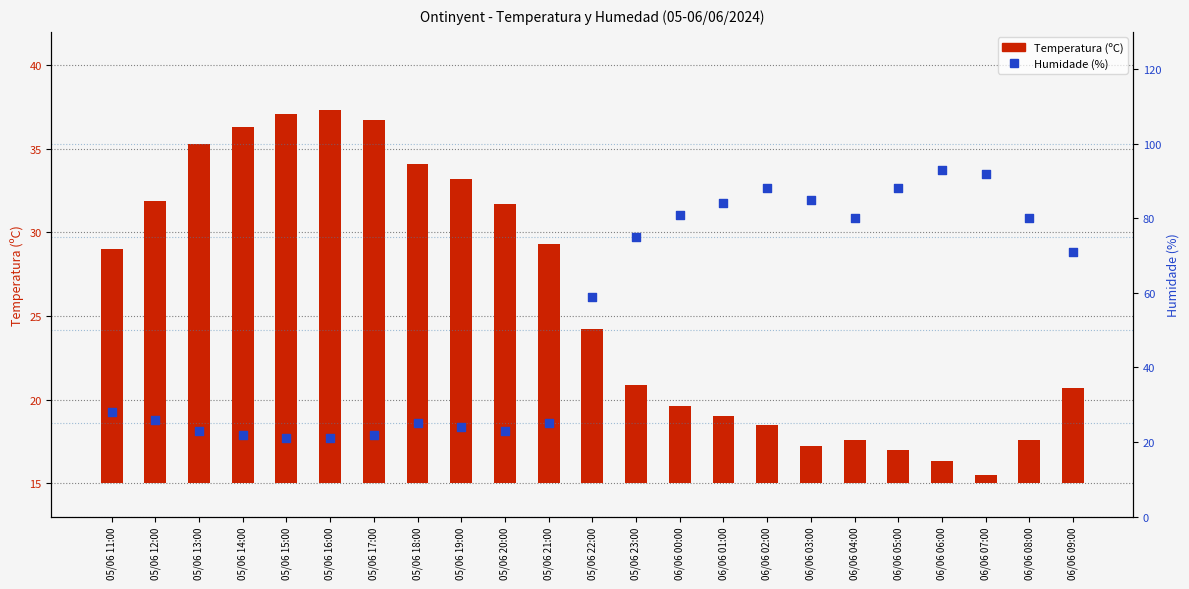

Which series has the largest Y range (max minus min)?

Humidade (%)